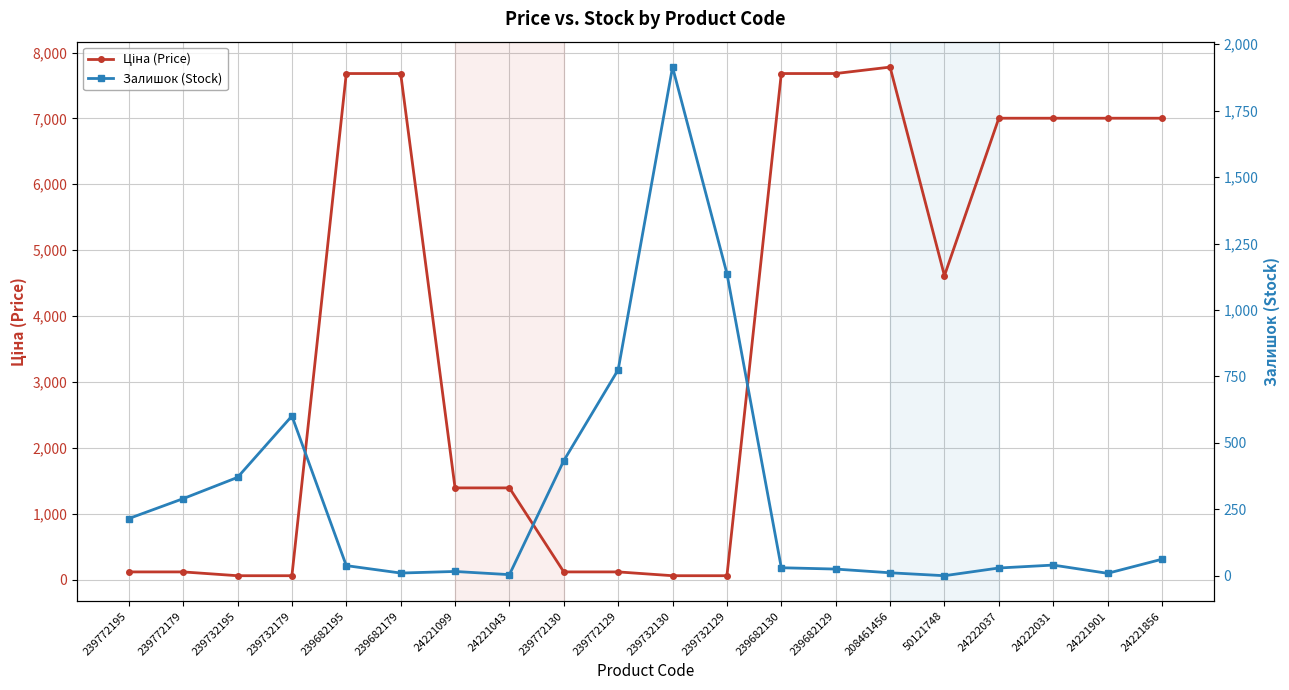

Reading left to right, what are all the values shown in this chart?

Ціна (Price): 115.4	115.4	57.7	57.7	7680.9	7680.9	1390.7	1390.7	115.4	115.4	57.7	57.7	7680.9	7680.9	7778.6	4612.5	7002.6	7002.6	7002.6	7002.6
Залишок (Stock): 215.0	290.0	370.0	601.0	38.0	10.0	16.0	4.0	433.0	775.0	1914.0	1137.0	30.0	25.0	11.0	0.0	29.0	40.0	9.0	62.0